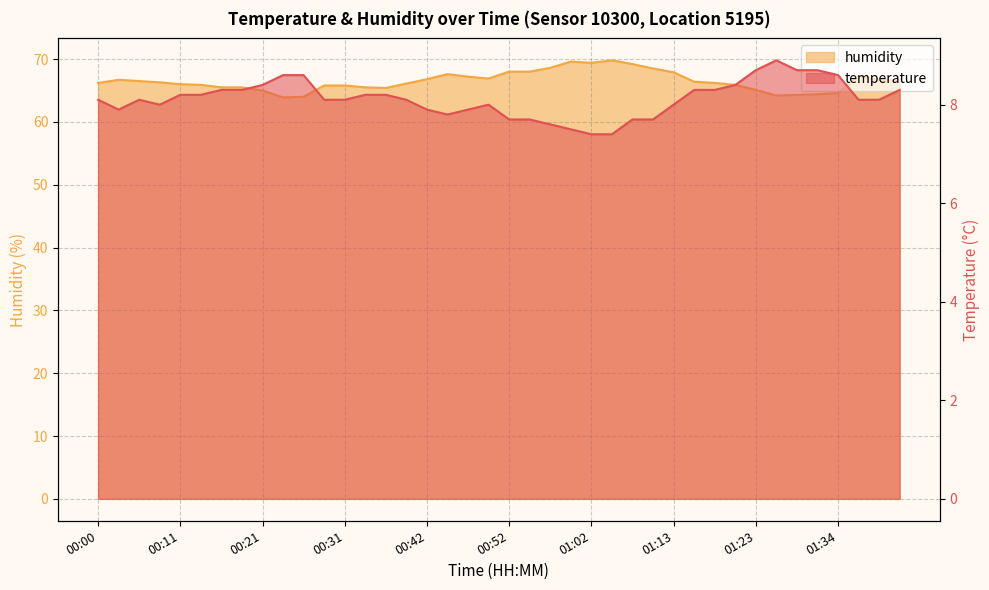

Does the chart have visible grid lines?

Yes